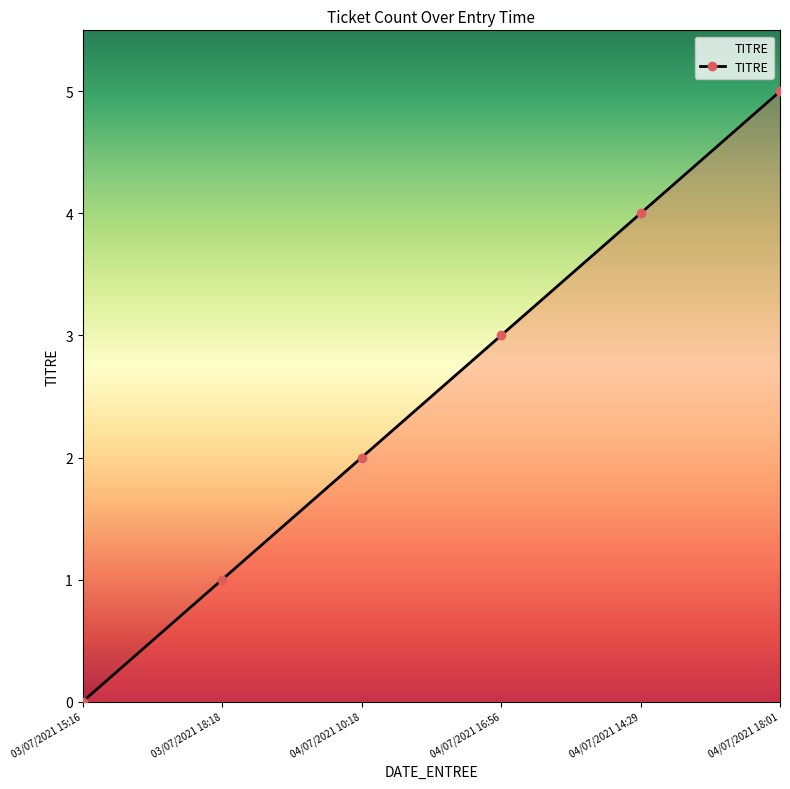

At which category does the chart reach its minimum across all series?

03/07/2021 15:16